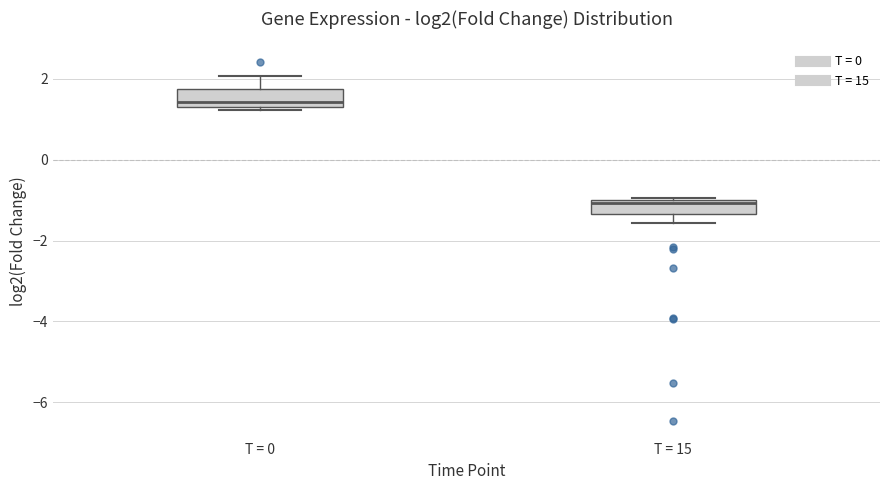

Which box has the lowest median line?

T = 15